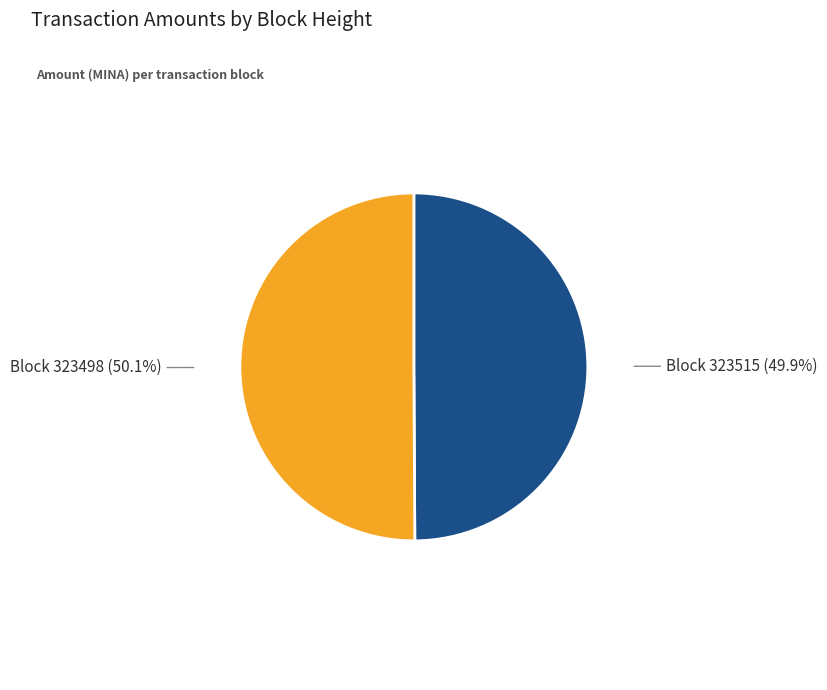

What is the ratio of the value at Block 323515 to the value at Block 323498?

1.0